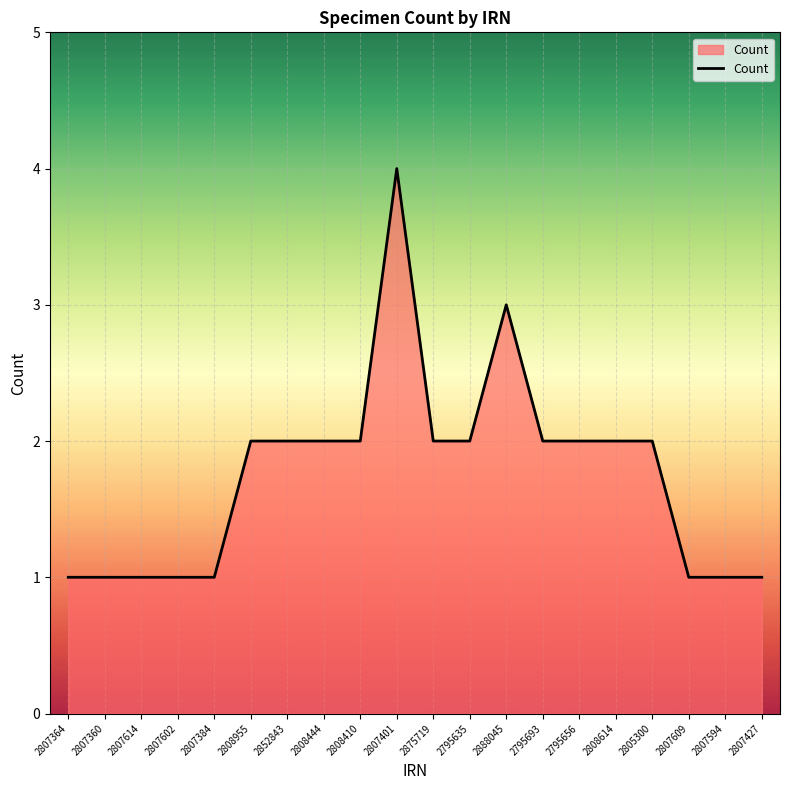

What position from the right is 2807594?

2